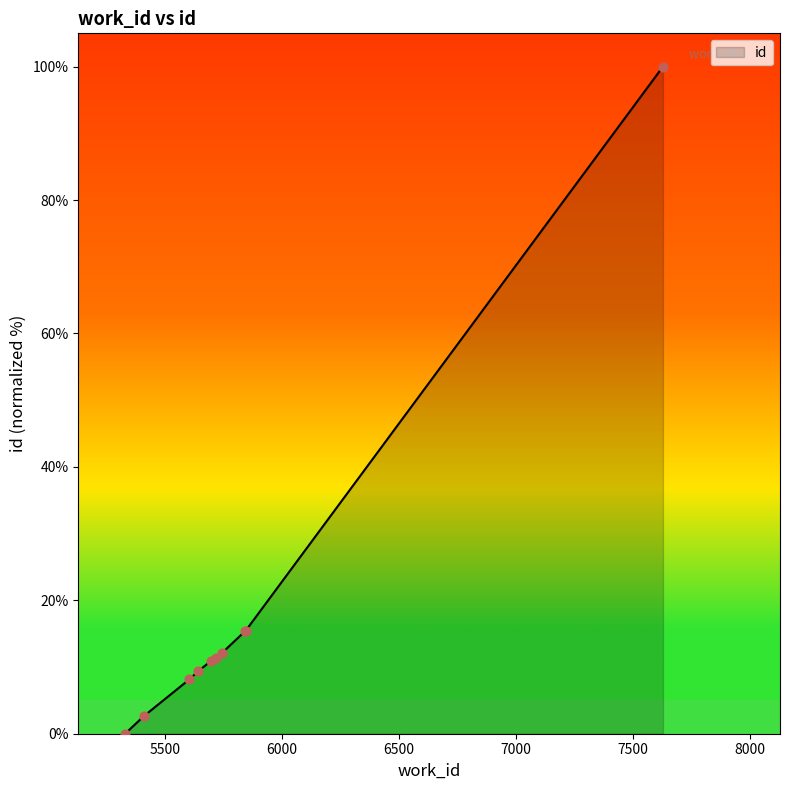

What is the difference between the maximum and minimum values?

100.0